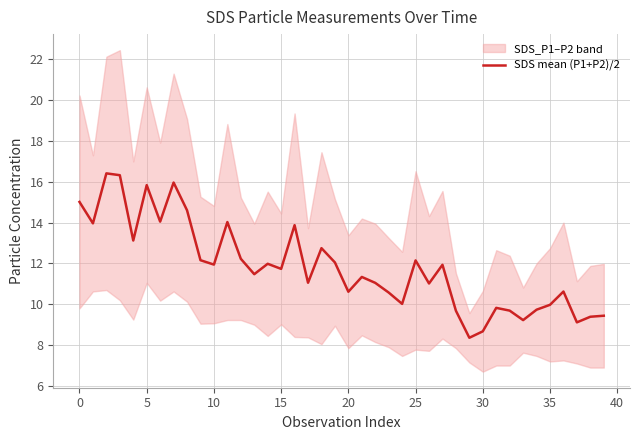

What is the minimum value shown in the chart?

8.4